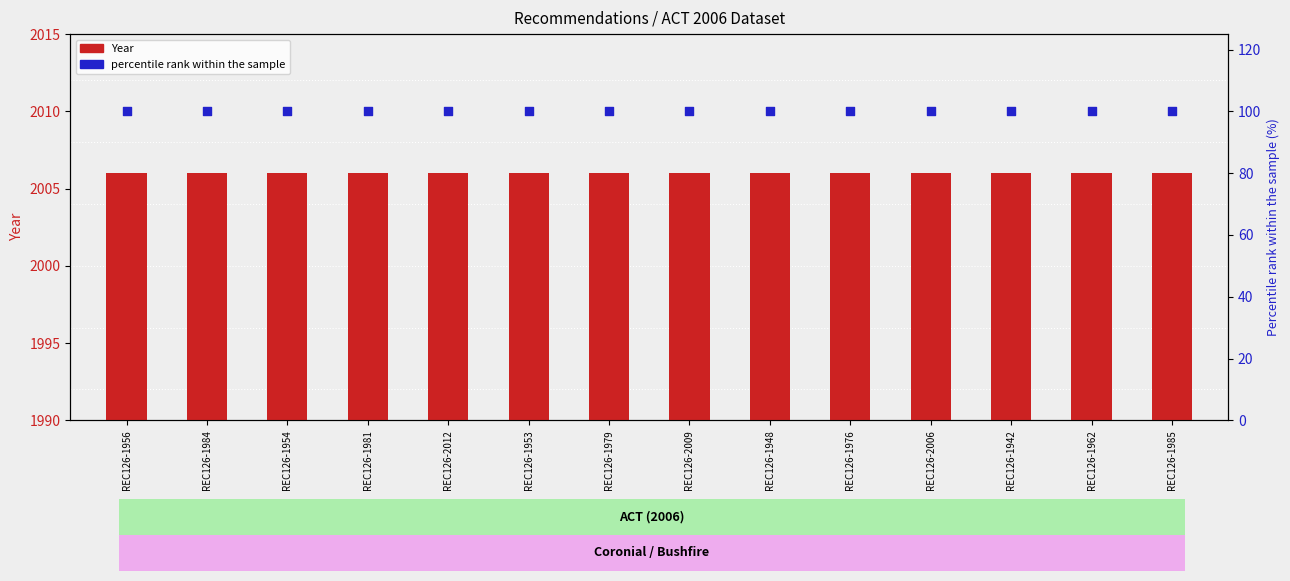

At which category is the sum across all series the highest?

REC126-1956